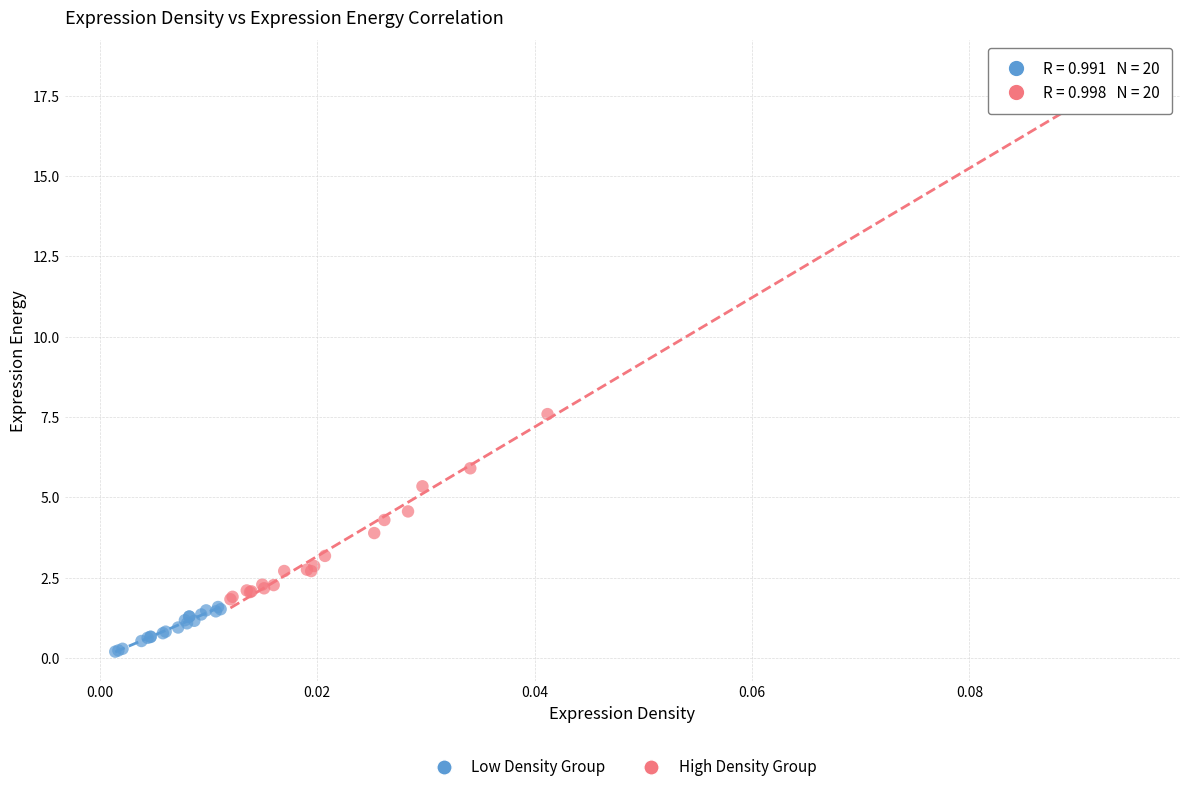

Which series has the largest Y range (max minus min)?

High Density Group